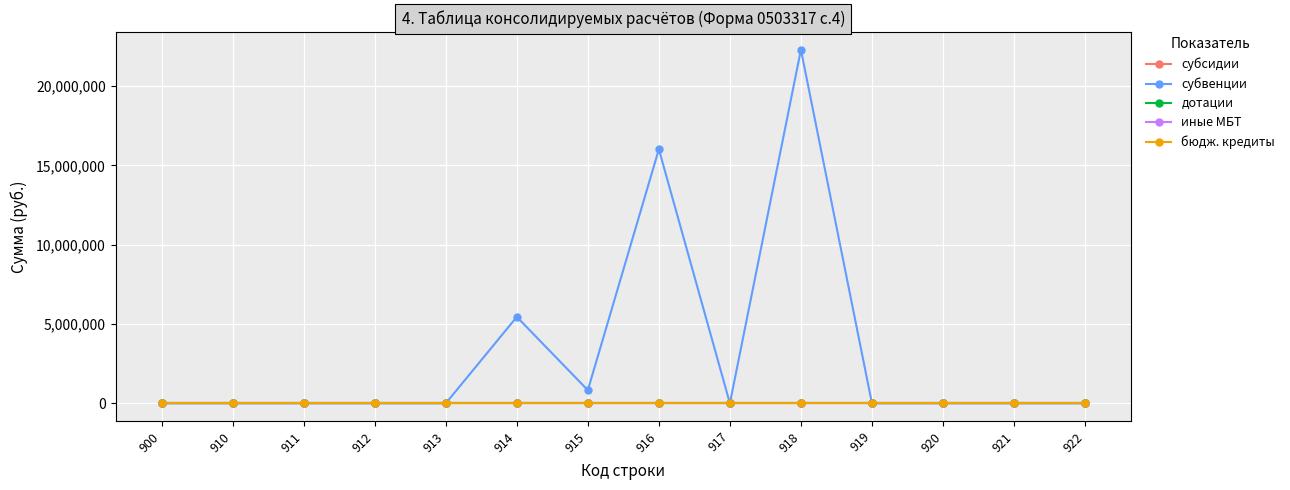

Is this an area chart (filled region under the line)?

No